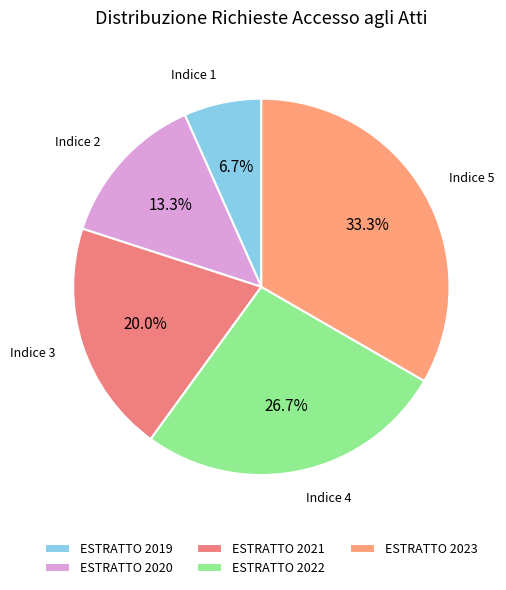

Which category has the smallest portion of the pie?

ESTRATTO 2019